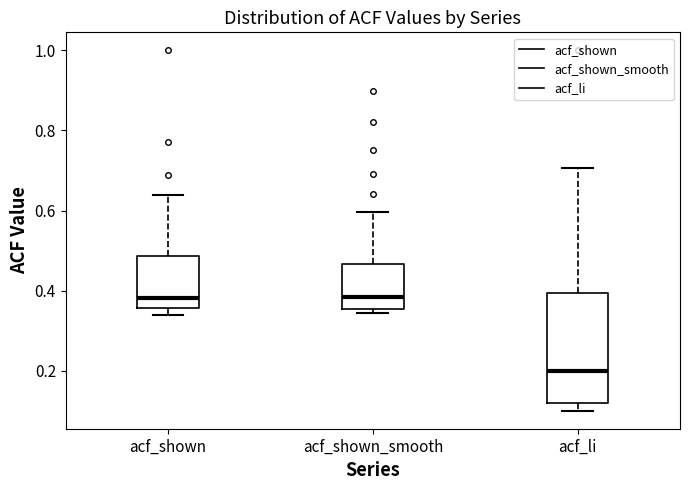

Reading left to right, read every box against the y-axis: the position of its median line, the range the box covers, and the ends of its whiskers. The values are not printed on the chart, so give them approximately, as read against the axis.

acf_shown: median 0.38, box 0.36 to 0.48, whiskers 0.34 to 0.64
acf_shown_smooth: median 0.38, box 0.36 to 0.46, whiskers 0.34 to 0.60
acf_li: median 0.20, box 0.12 to 0.40, whiskers 0.10 to 0.70